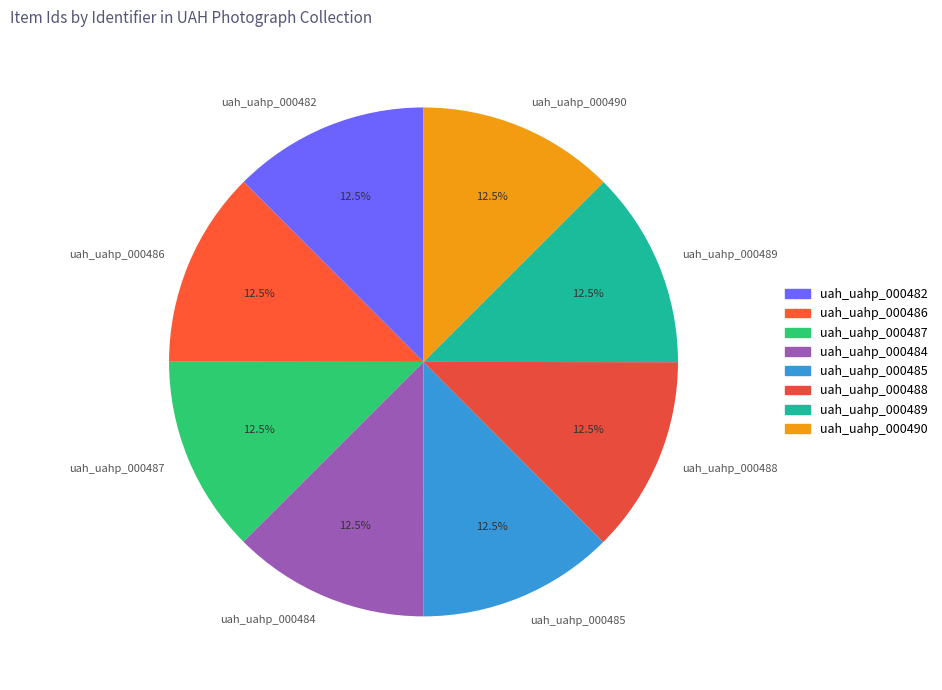

Does uah_uahp_000489 account for over 50% of the chart?

No